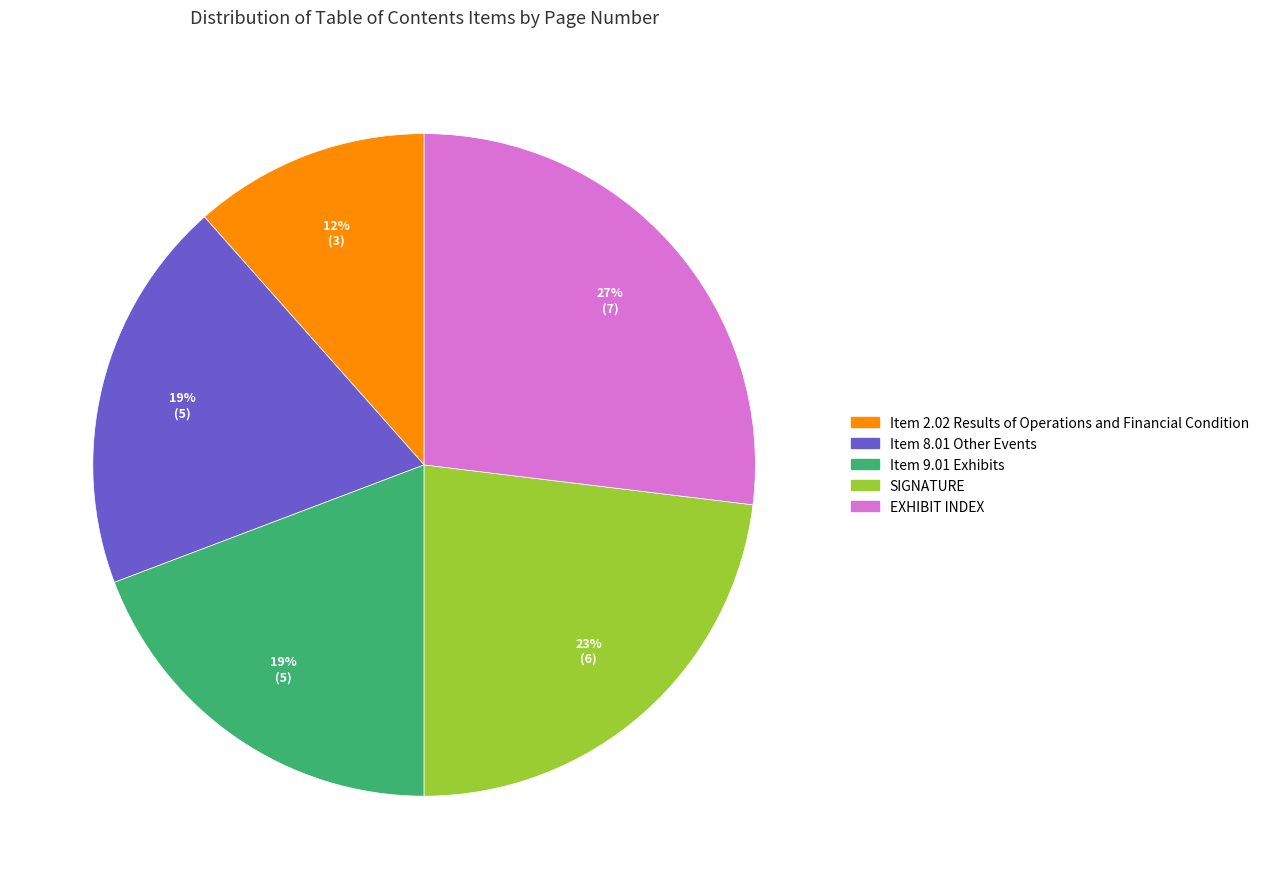

How many segments does this pie chart have?

5